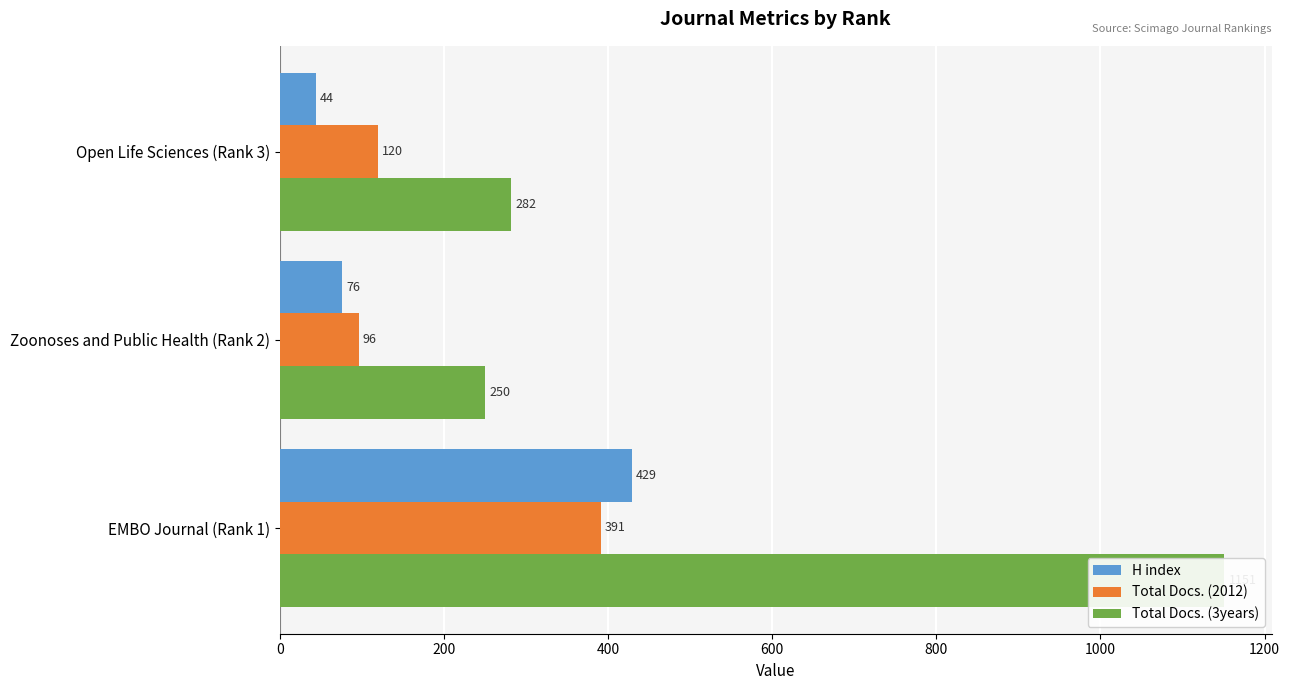

How many data points in Total Docs. (2012) are less than 120?

1